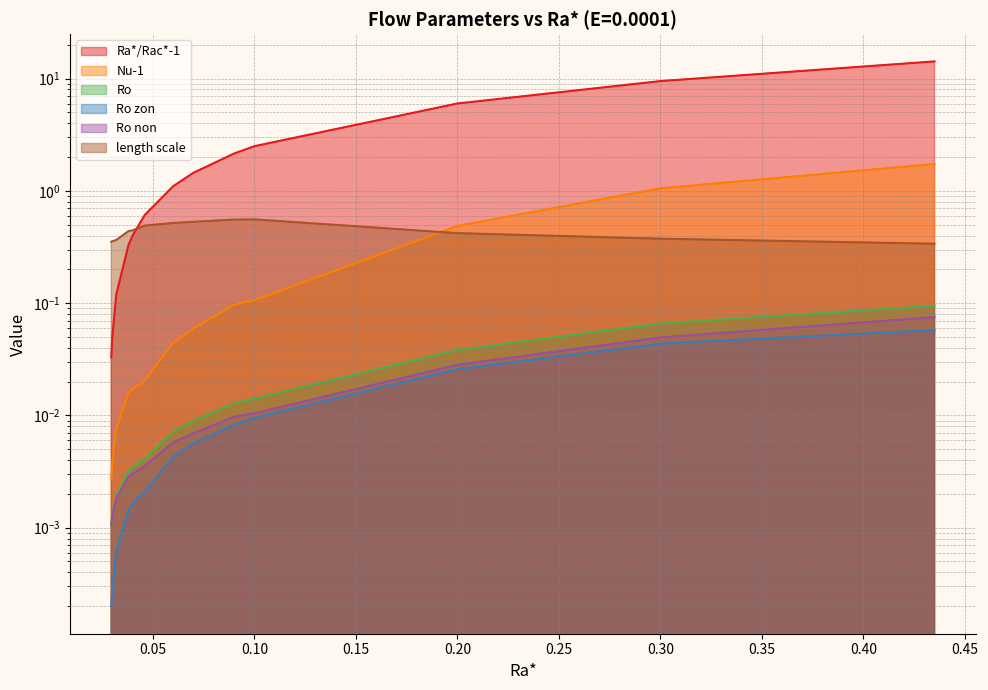

Between 0.09 and 0.07, which is larger?

0.09